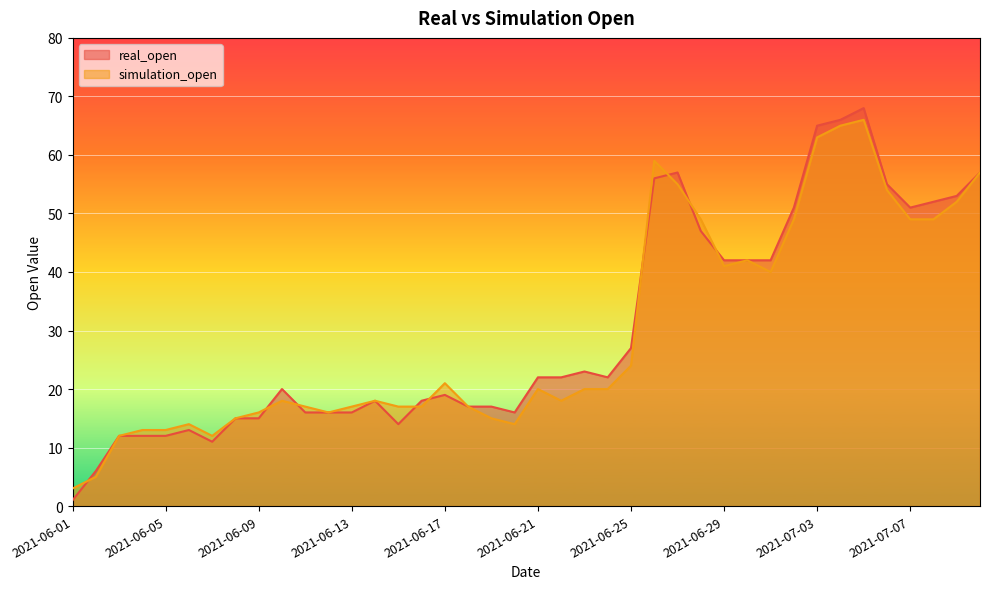

What position from the right is 2021-06-25?

16